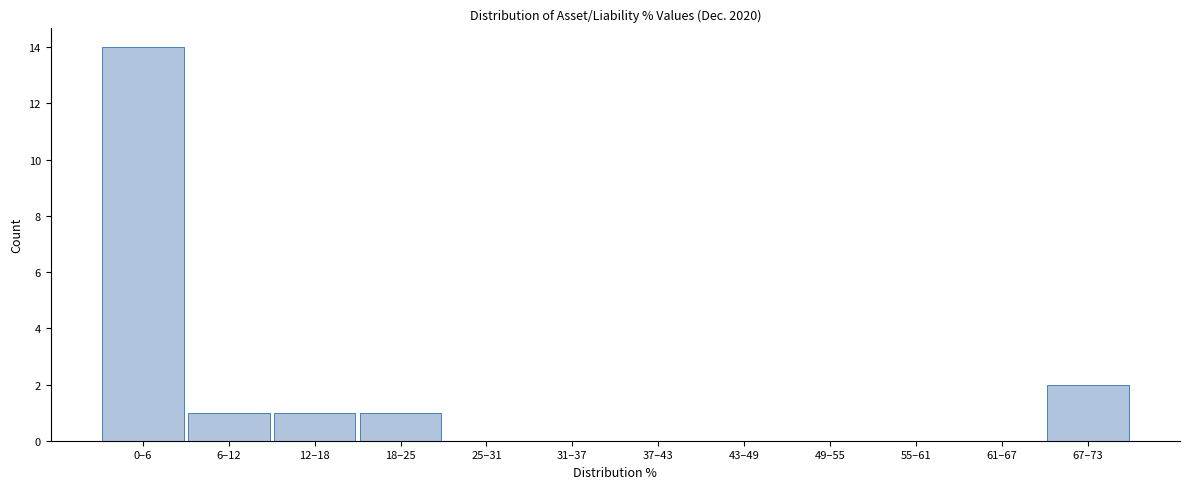

Reading left to right, what are all the values shown in this chart?

0–6=14	6–12=1	12–18=1	18–25=1	25–31=0	31–37=0	37–43=0	43–49=0	49–55=0	55–61=0	61–67=0	67–73=2